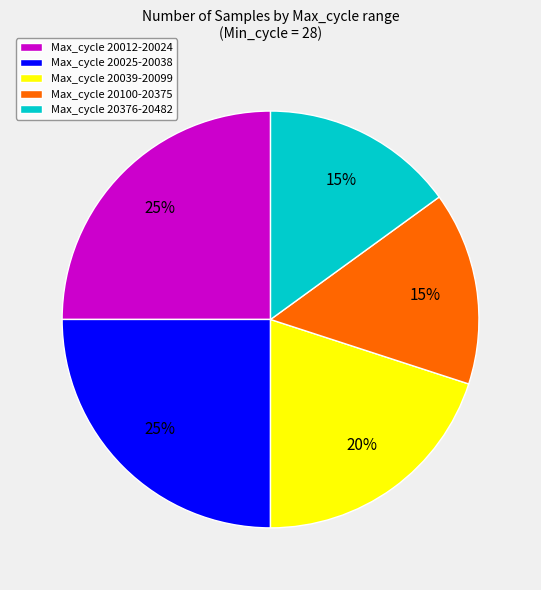

To the nearest percent, what portion does Max_cycle 20012-20024 represent?

25%